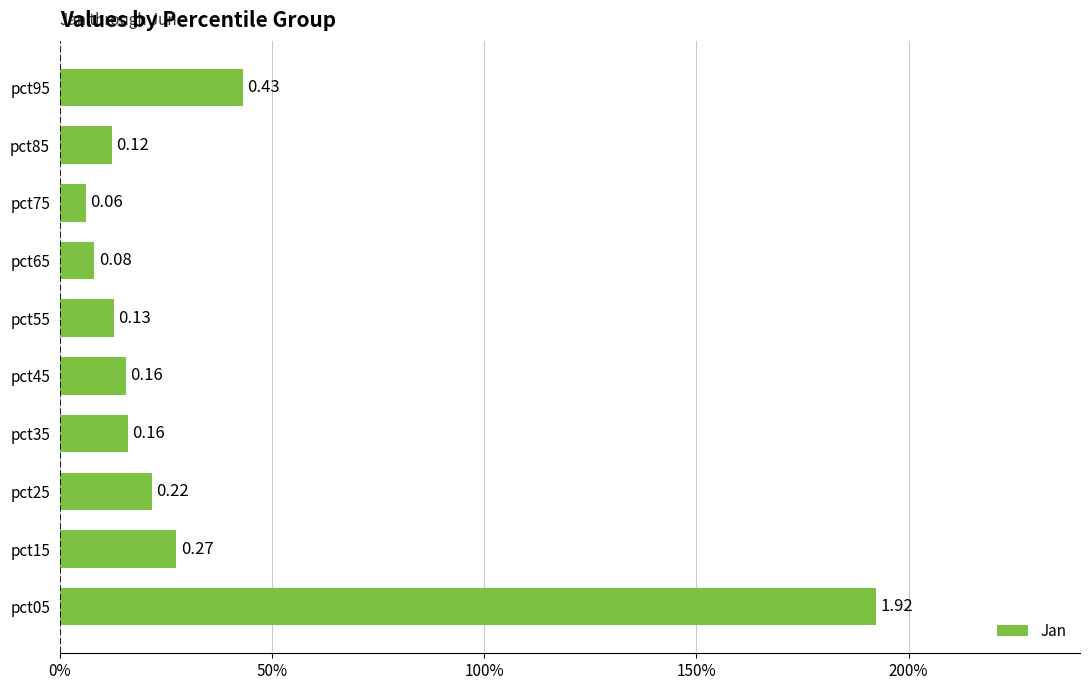

Does the chart contain any negative values?

No